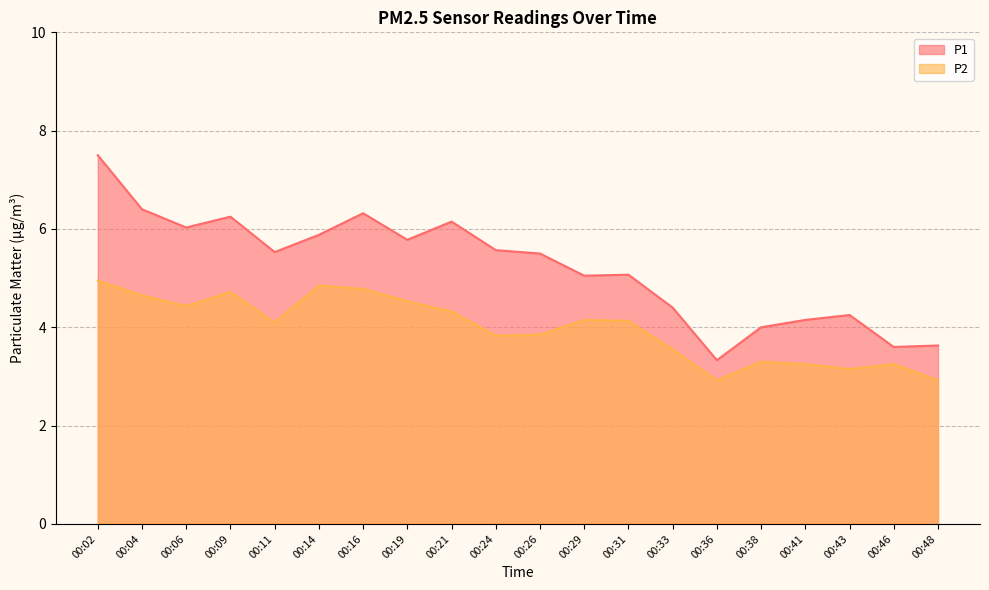

How many data points does each series have?

20